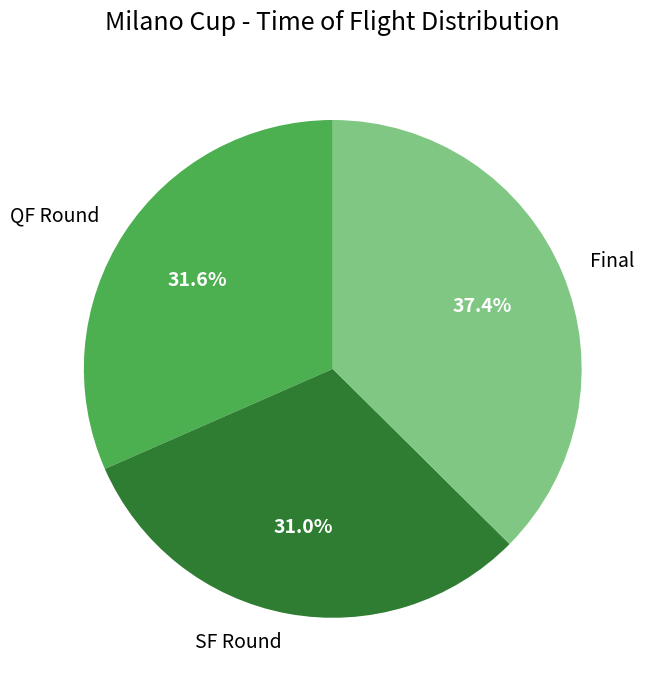

Approximately how many times larger is the value at SF Round compared to Final?

0.8